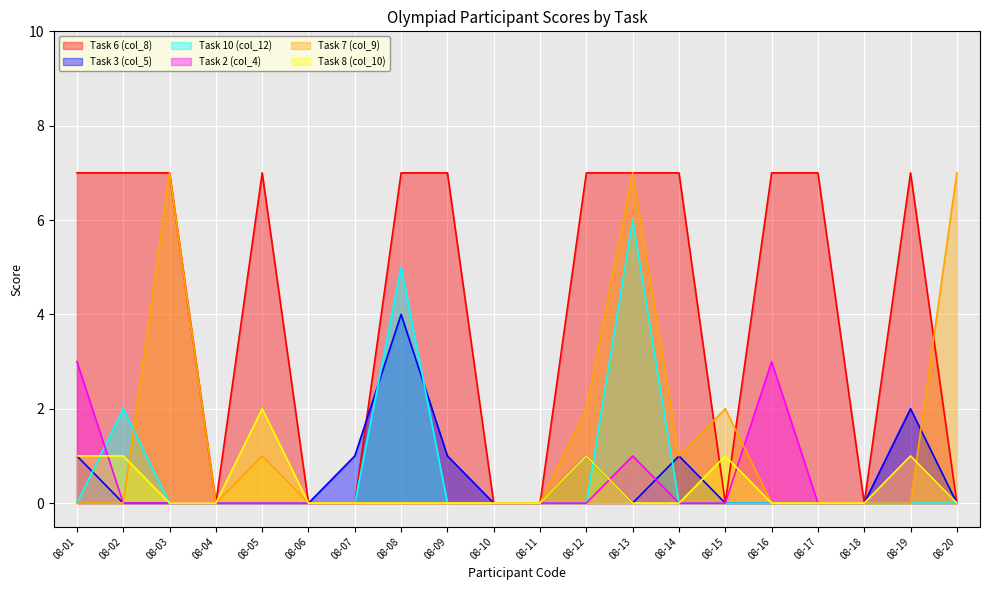

Where do Task 8 (col_10) and Task 2 (col_4) first cross each other?

08-01 and 08-02